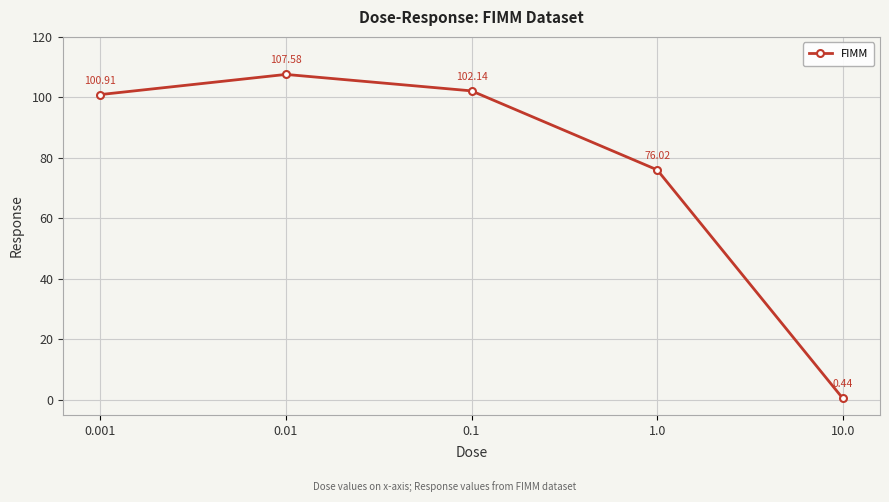

What is the label of the 2nd point from the right?

1.0